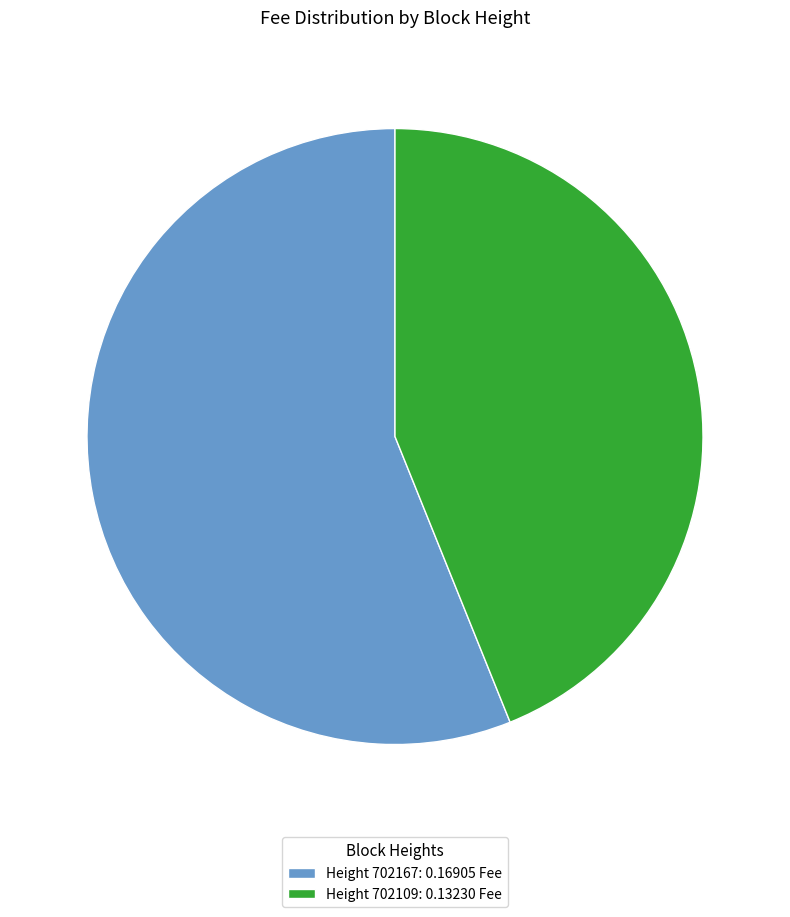

Is the sum of Height 702109: 0.13230 Fee and Height 702167: 0.16905 Fee greater than half?

Yes